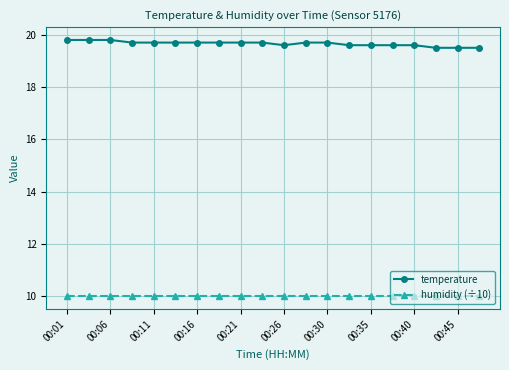

Is this an area chart (filled region under the line)?

No